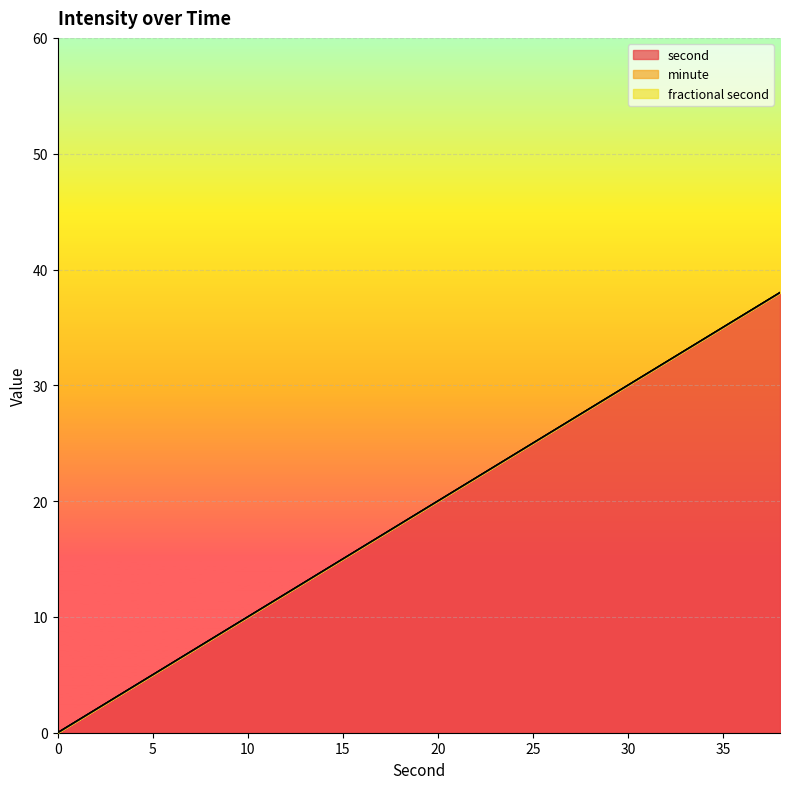

Rank the series at 36 from lowest to highest value.

minute, fractional second, second